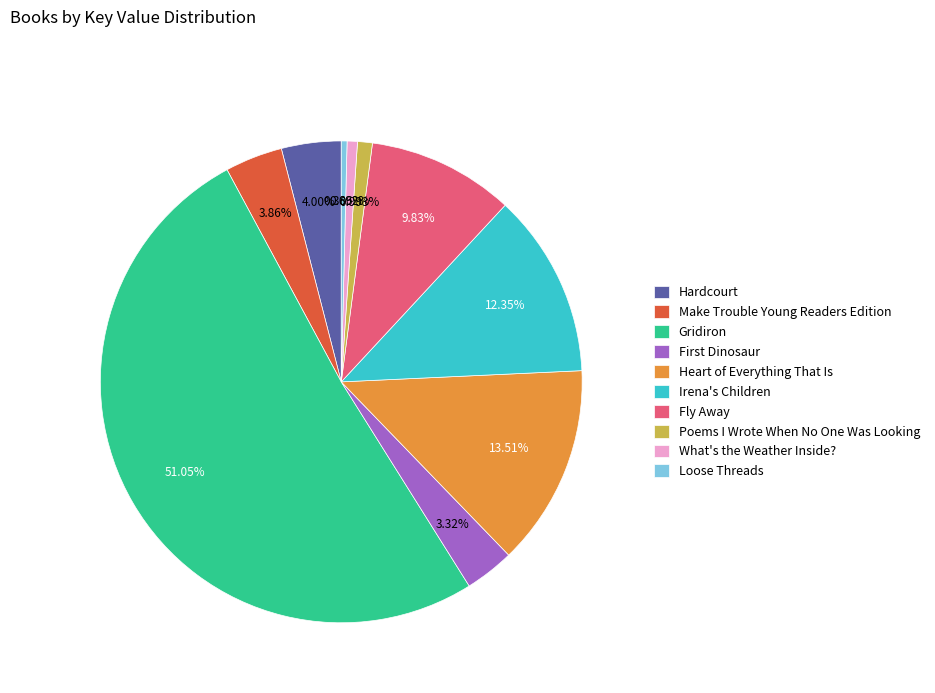

Count the number of slices in the pie.

10